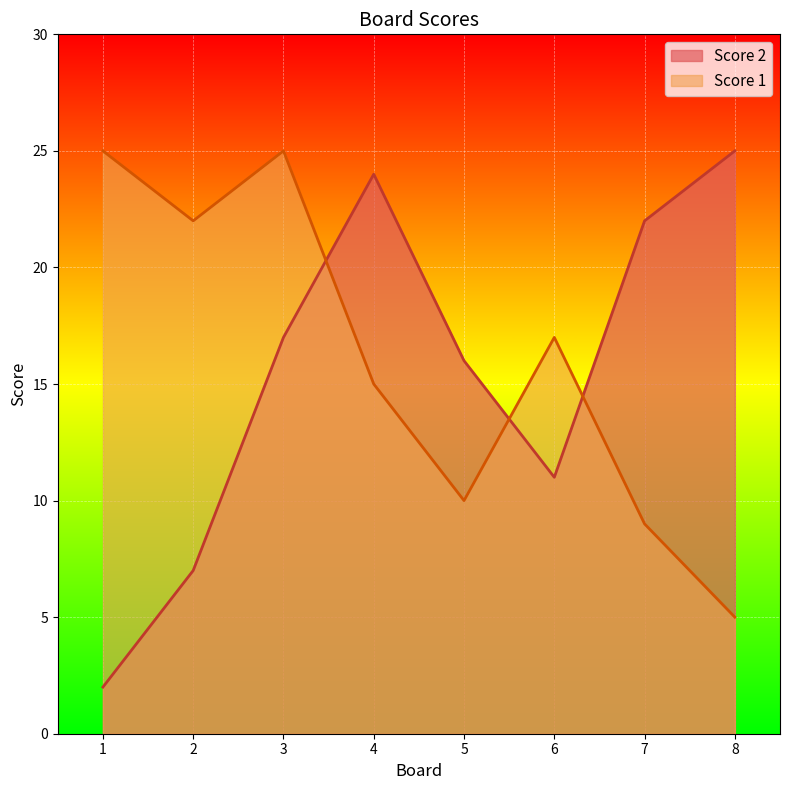

How many interior local peaks does the Score 1 series have?

2